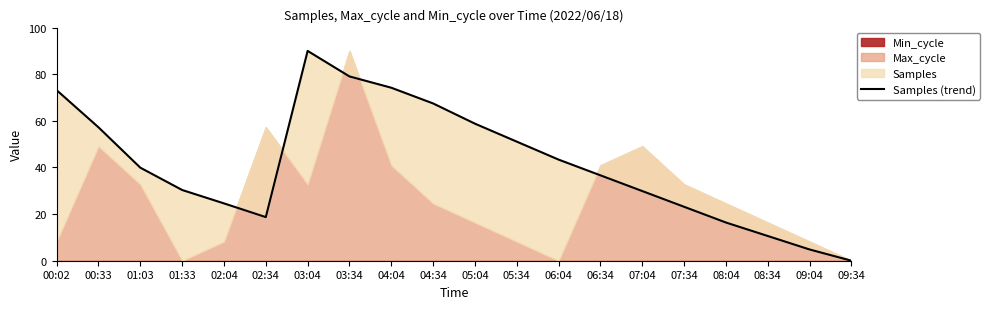

What is the difference between the values at 07:34 and 06:04?

20.2